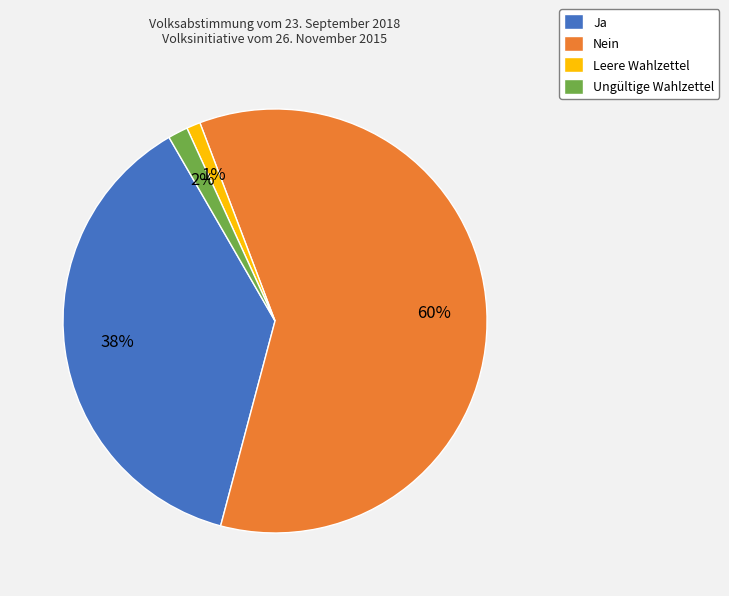

Do Ungültige Wahlzettel and Nein together represent more than half of the pie?

Yes